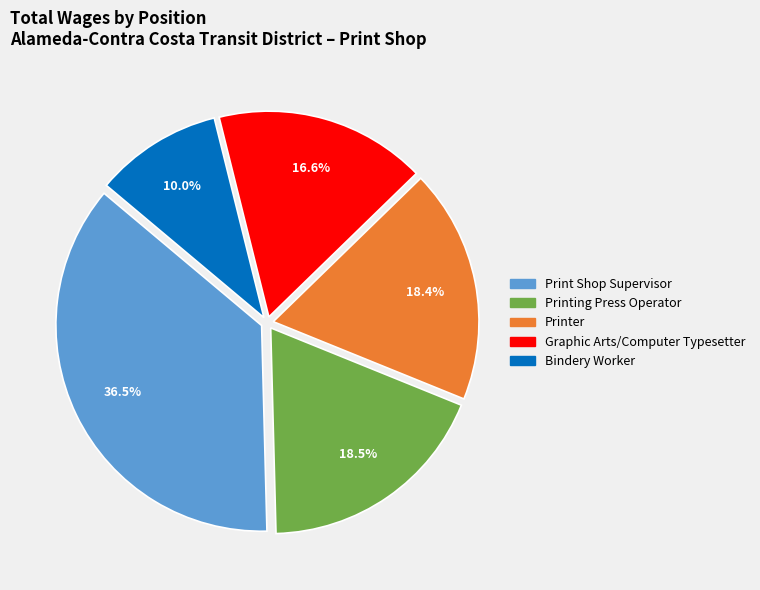

Is there a majority slice in this chart?

No